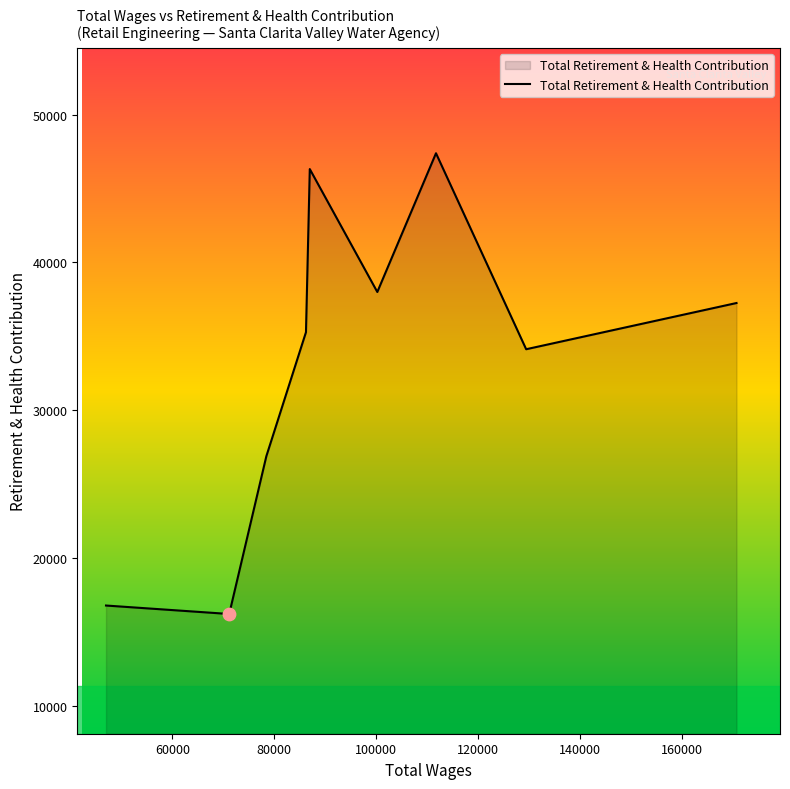

What is the maximum value shown in the chart?

47391